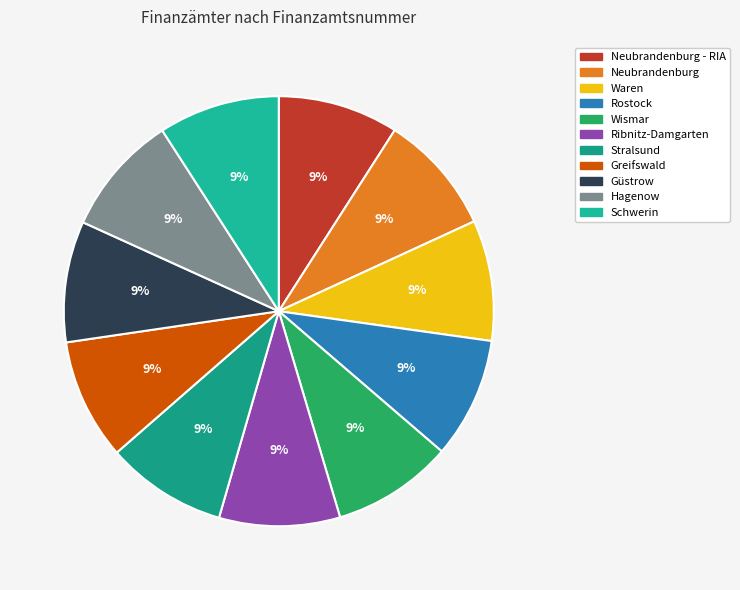

How many segments does this pie chart have?

11